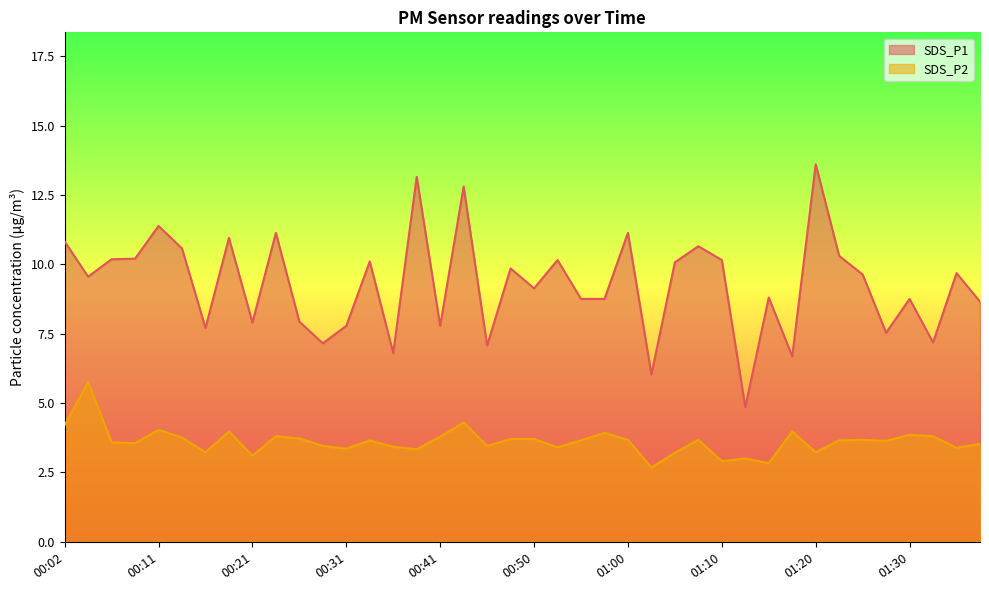

What is the sum of the SDS_P1 values at 01:05 and 01:03?

16.1